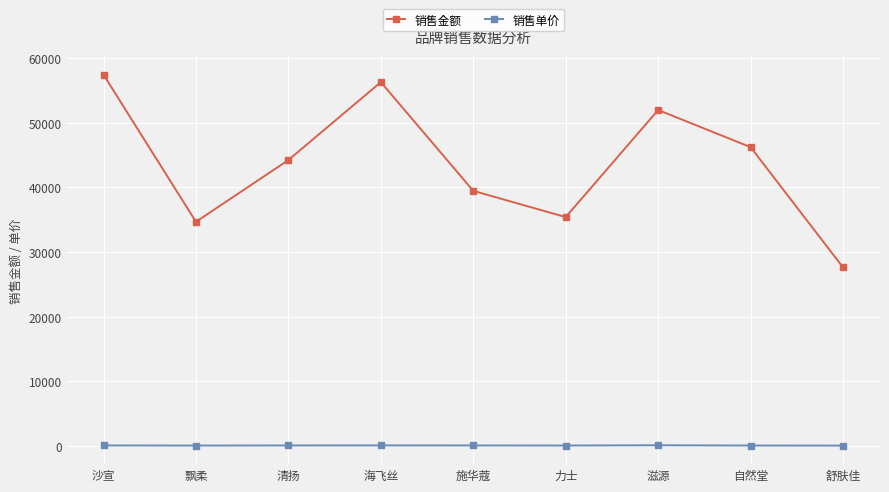

Where is the first local maximum for 销售金额?

海飞丝